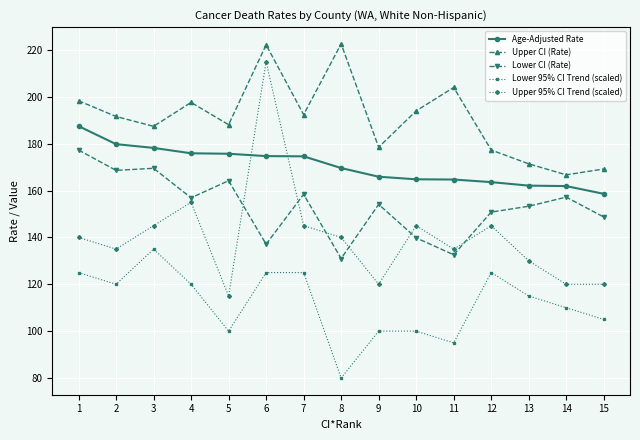

True or false: Lower 95% CI Trend (scaled) and Age-Adjusted Rate cross at least once.

False